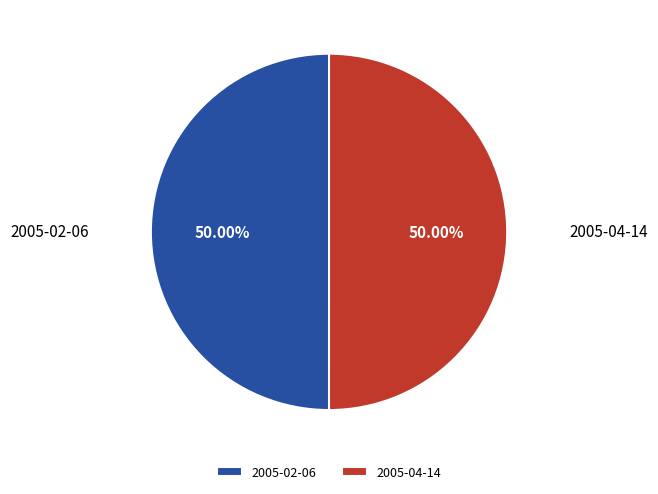

Approximately how many times larger is the value at 2005-02-06 compared to 2005-04-14?

1.0